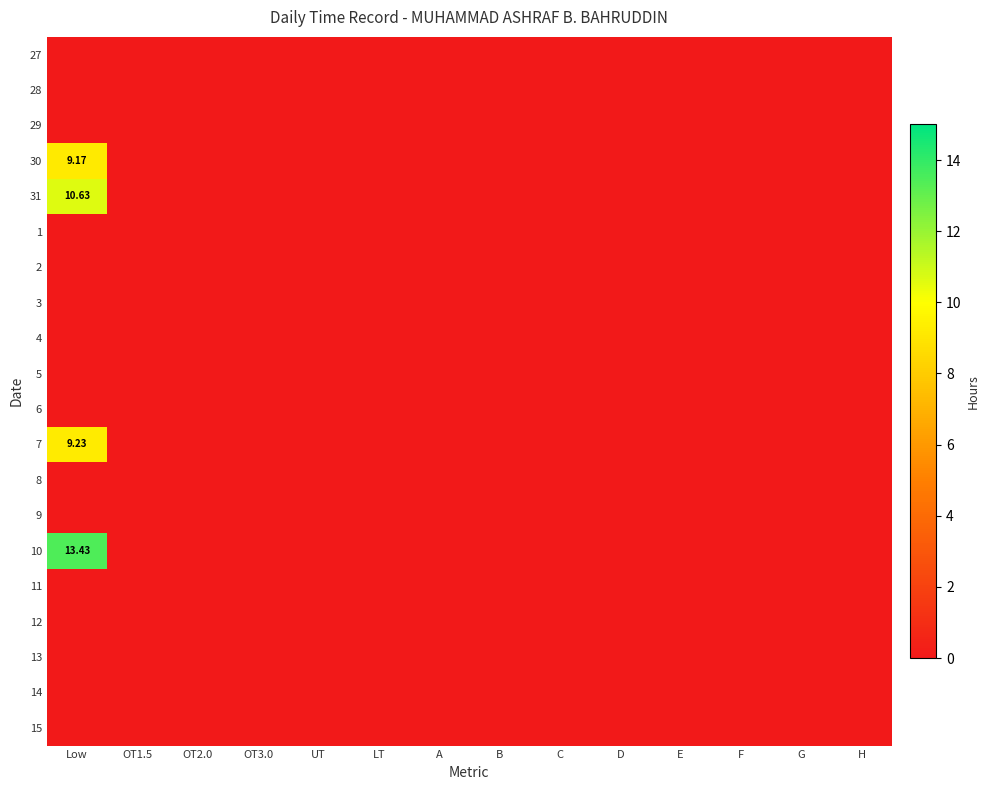

What is the spread (max minus min) of values at Low?

13.4